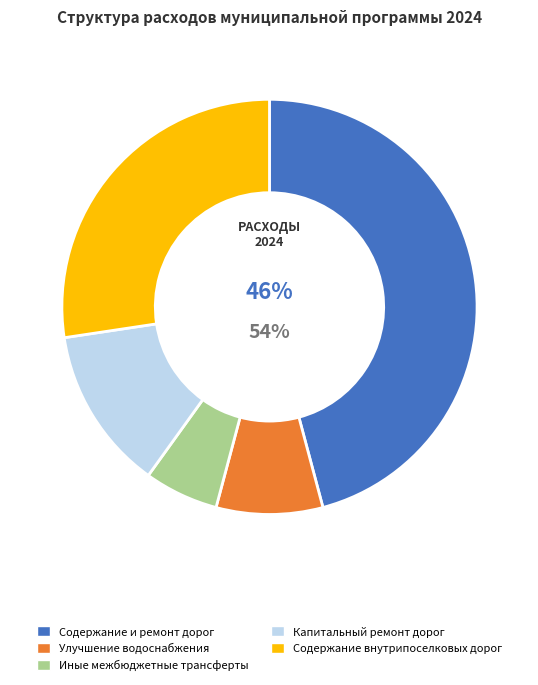

Which has a higher value, Содержание внутрипоселковых дорог or Улучшение водоснабжения?

Содержание внутрипоселковых дорог